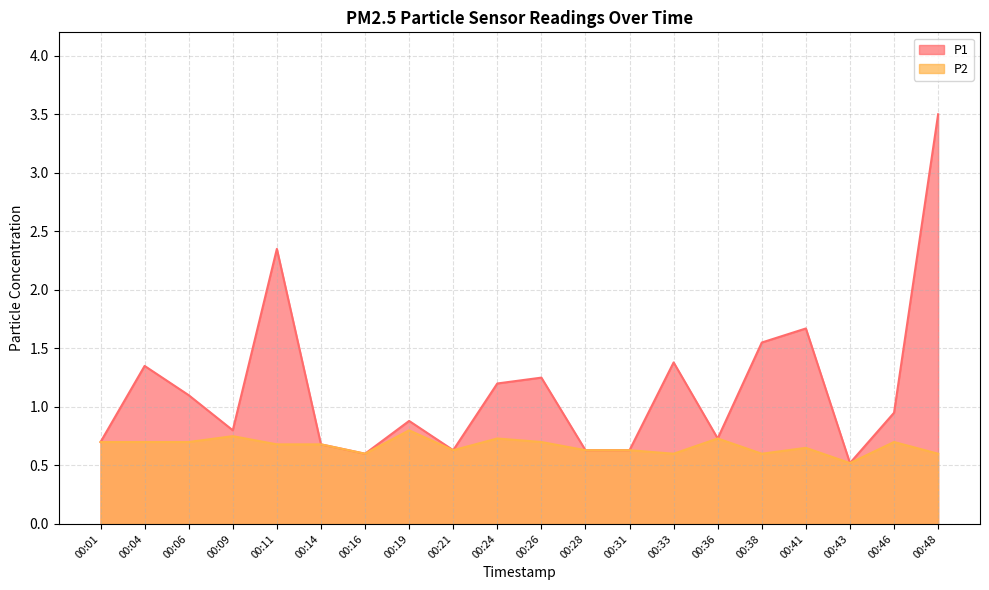

At how many categories does at least one series exceed 2?

2